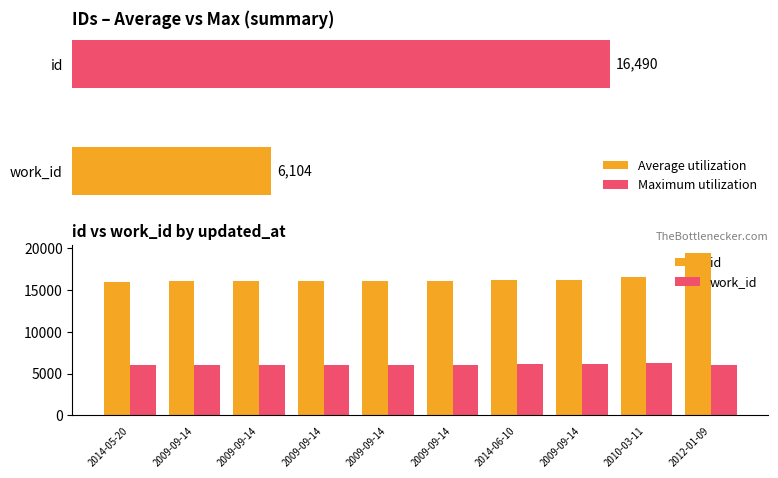

What is the total value across all series at 2014-05-20?

22068